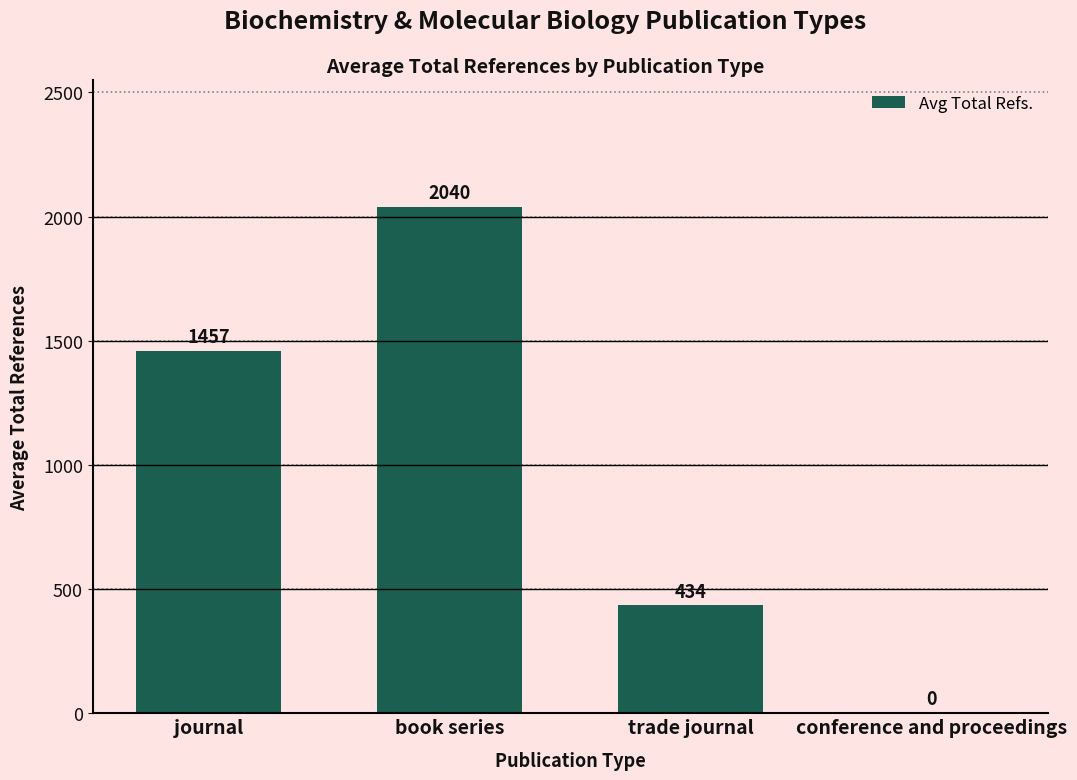

How many values are between 434 and 2040?

3